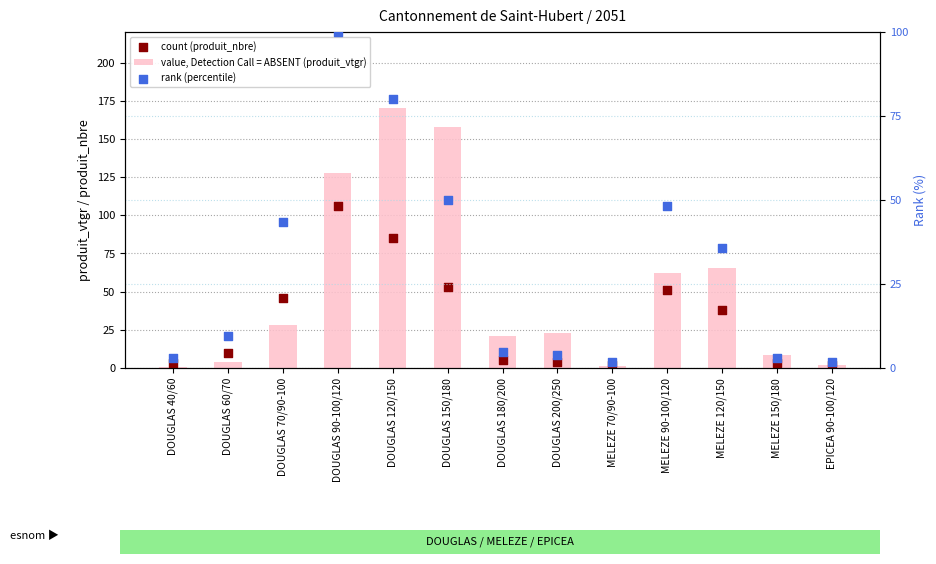

At how many categories does at least one series exceed 98?

3